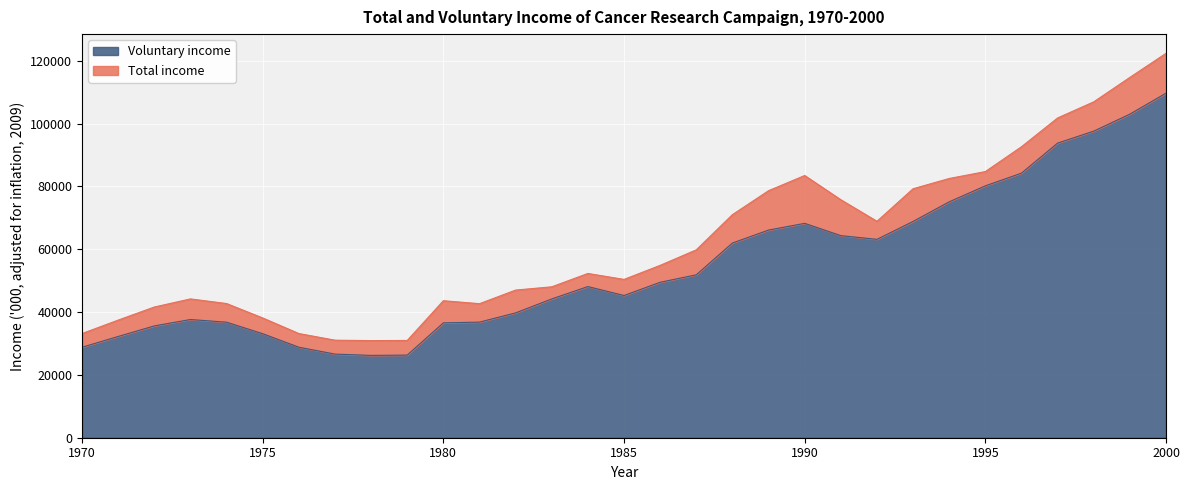

Which series has the largest range (max minus min)?

Total income